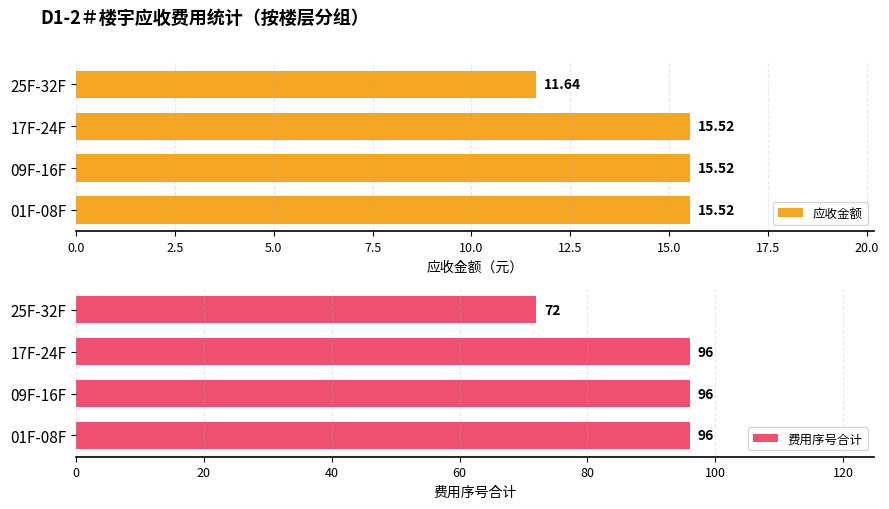

What is the sum of all 应收金额 values?

58.2